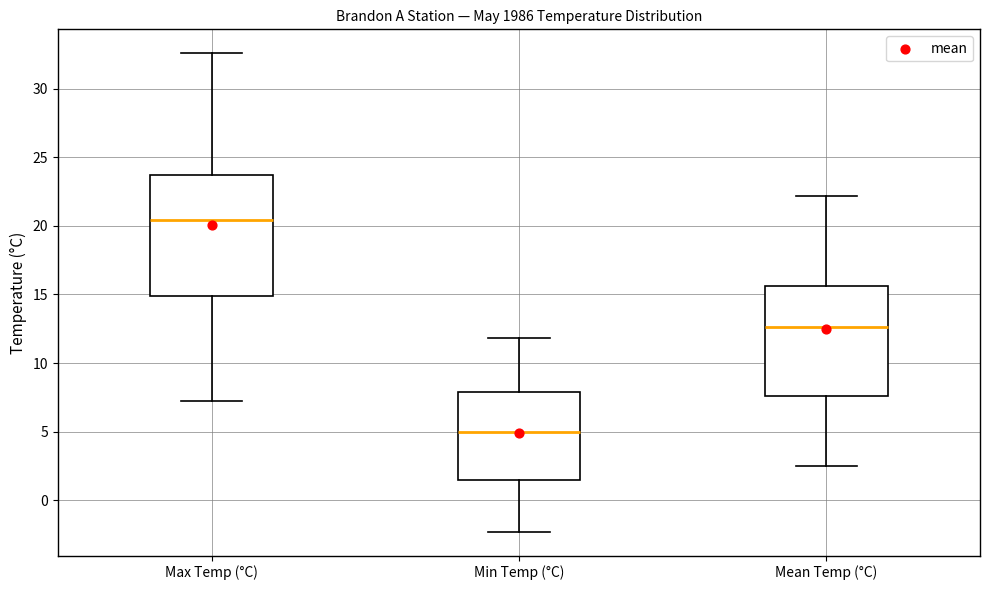

Comparing the boxes themselves (not the whiskers), which one is the tallest?

Max Temp (°C)